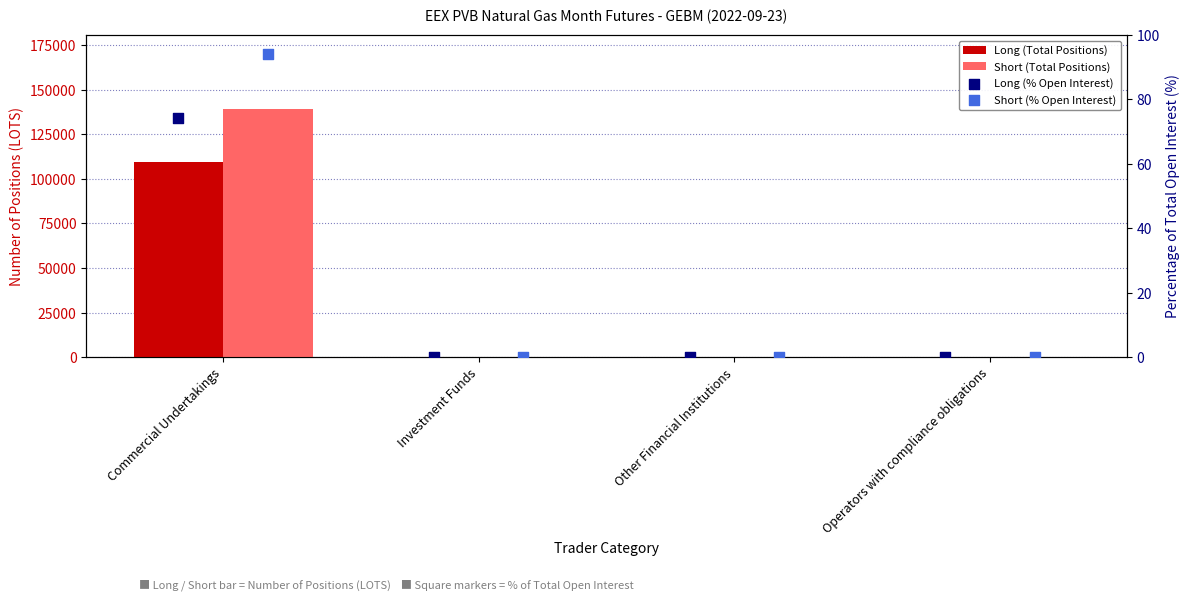

Is the value of Long (% Open Interest) at Operators with compliance obligations greater than the value of Short (% Open Interest) at Investment Funds?

No